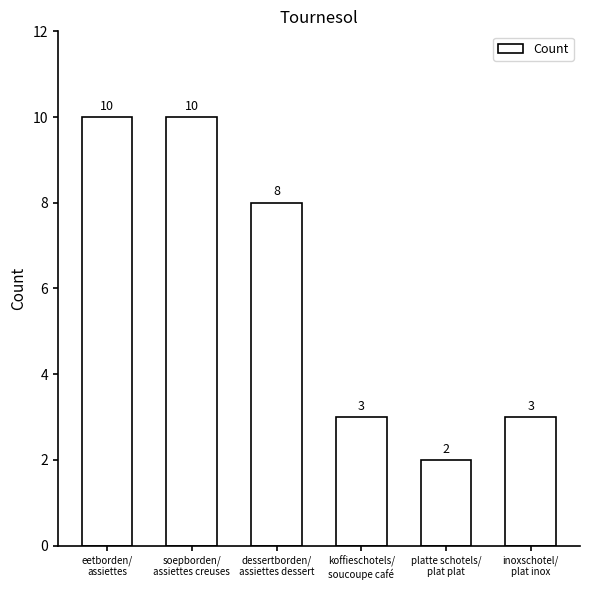

What is the sum of all values?

36